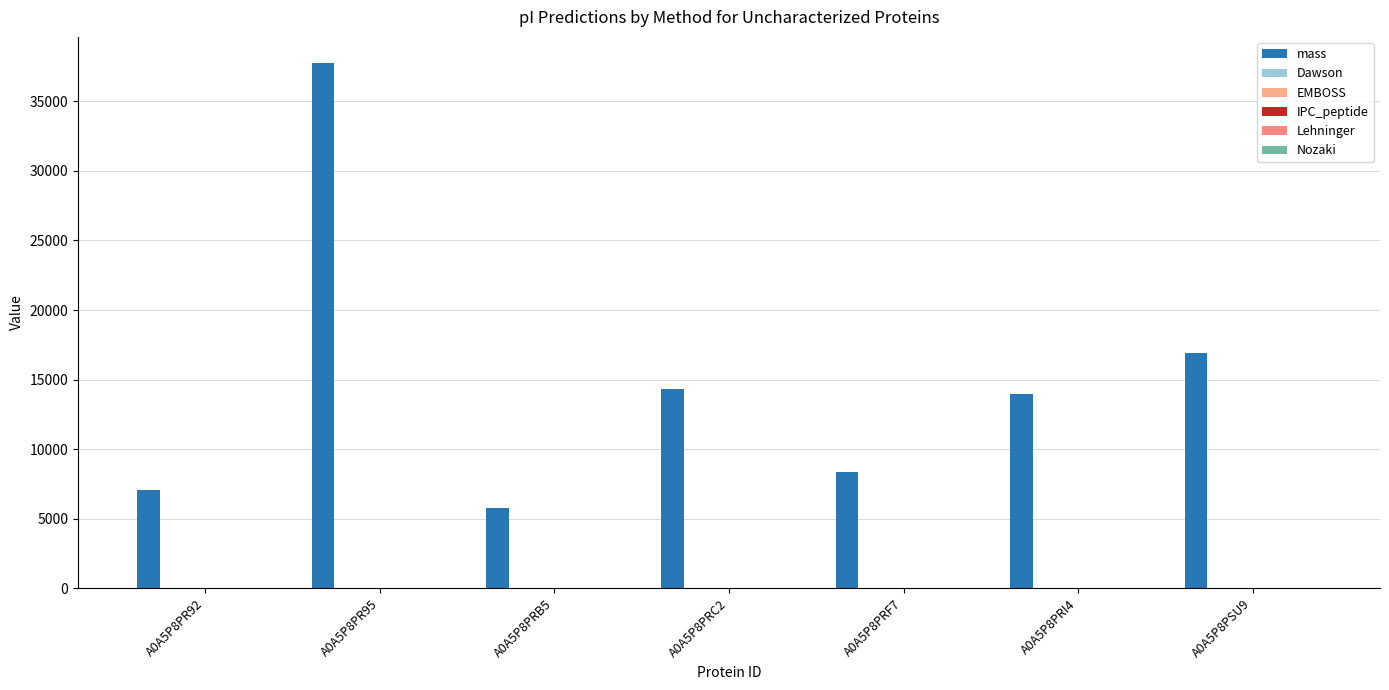

Is it true that Dawson equals 8.2 at A0A5P8PRC2?

True